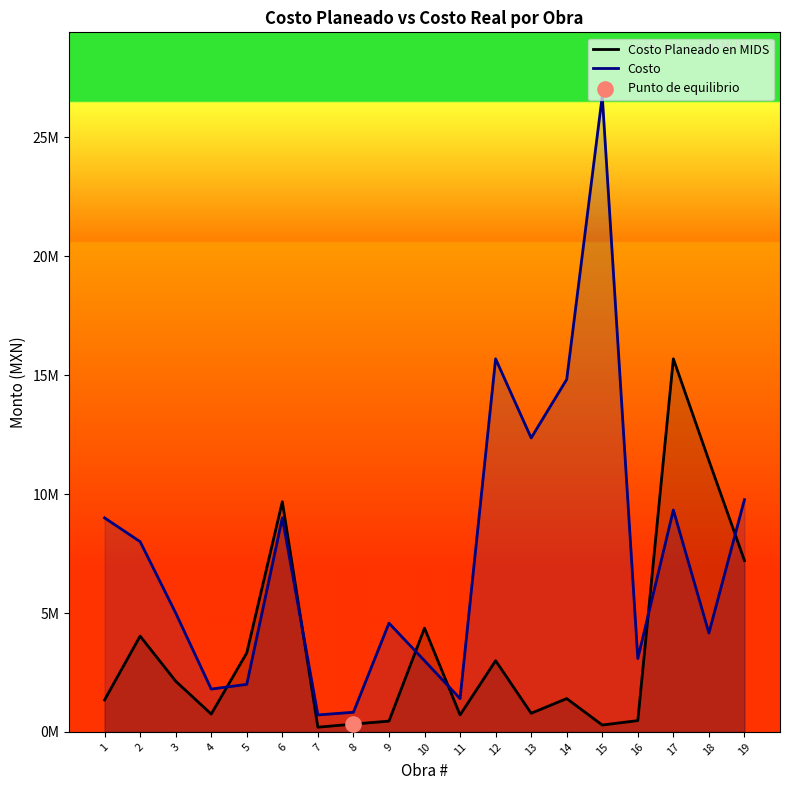

Which series reaches the minimum Y coordinate?

Costo Planeado en MIDS